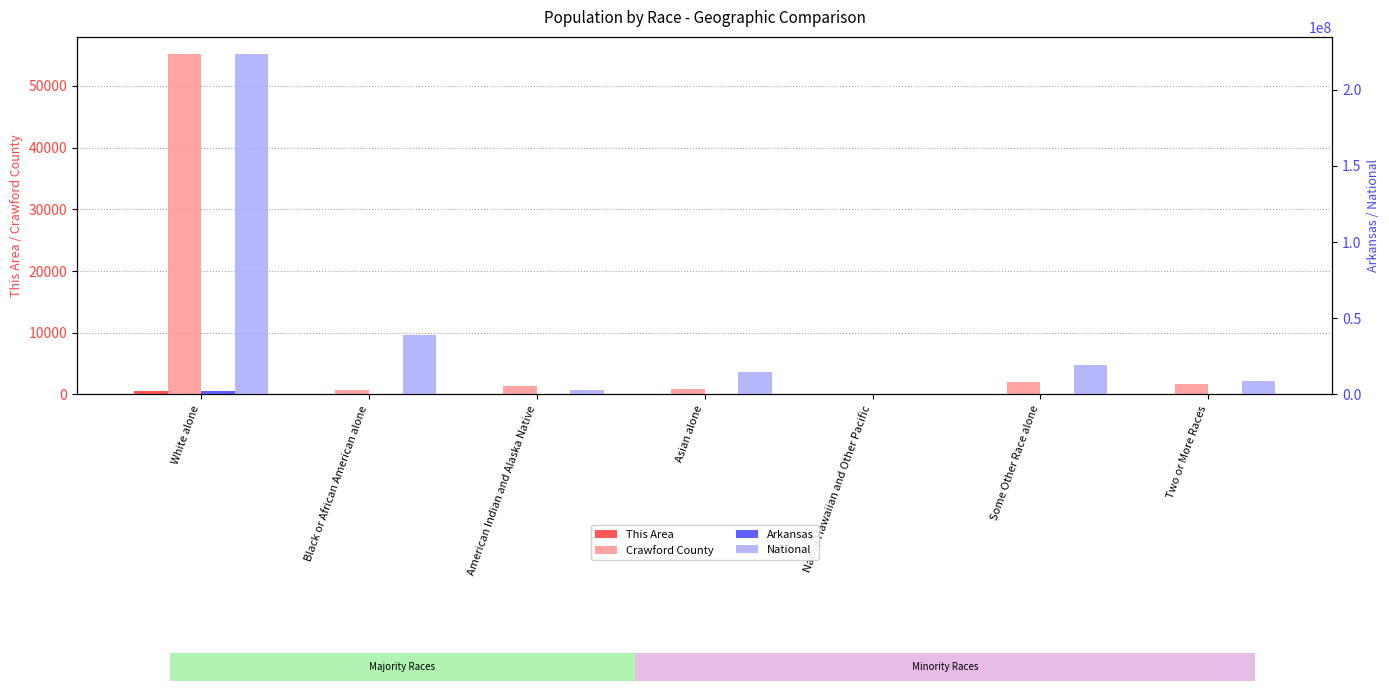

Count the number of categories in the chart.

7